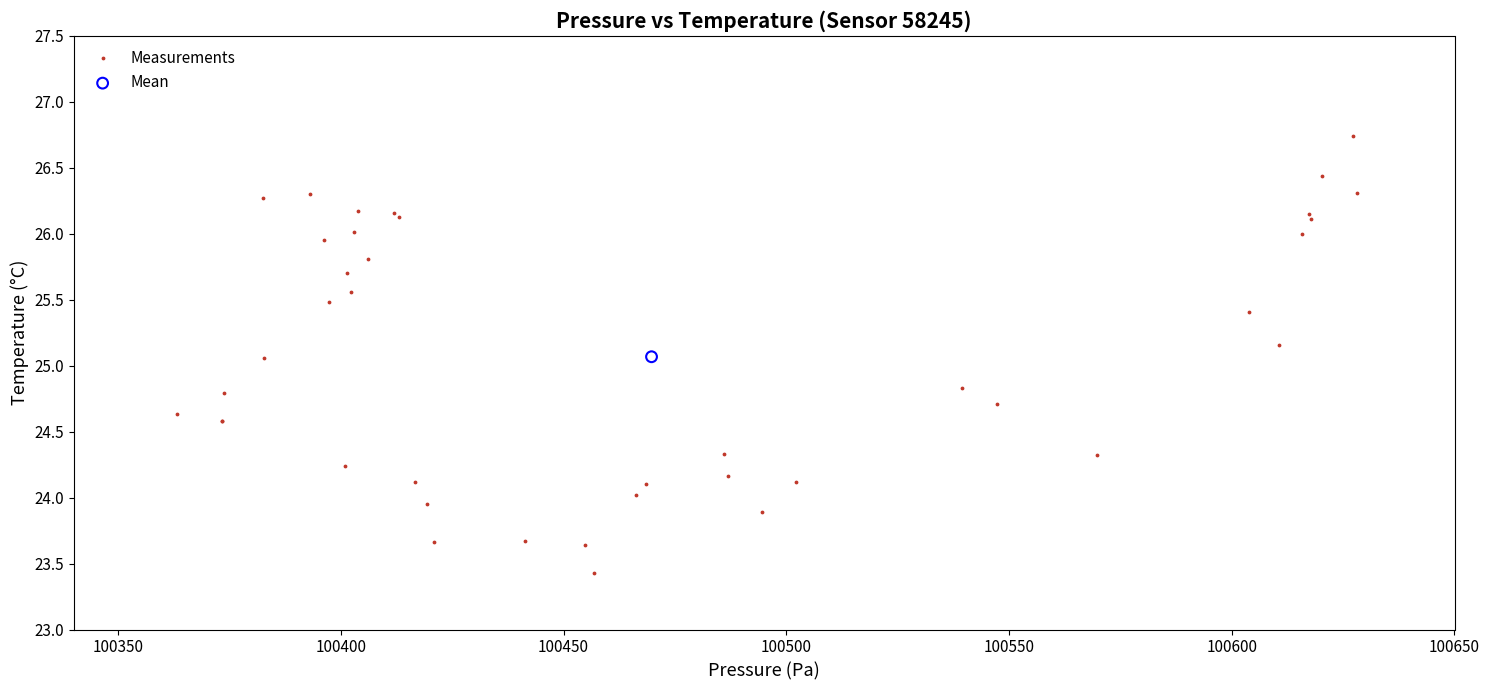

What are all the series names shown in the legend?

Measurements, Mean